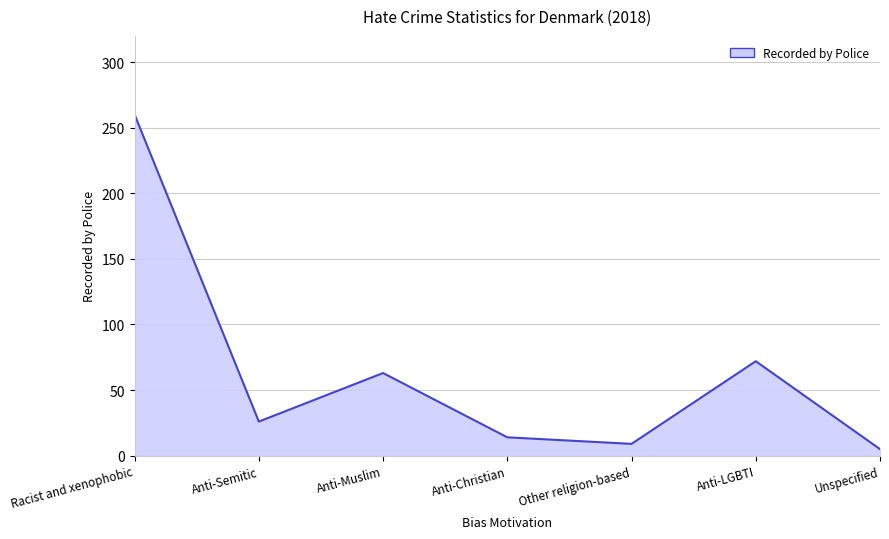

What is the smallest value displayed?

5